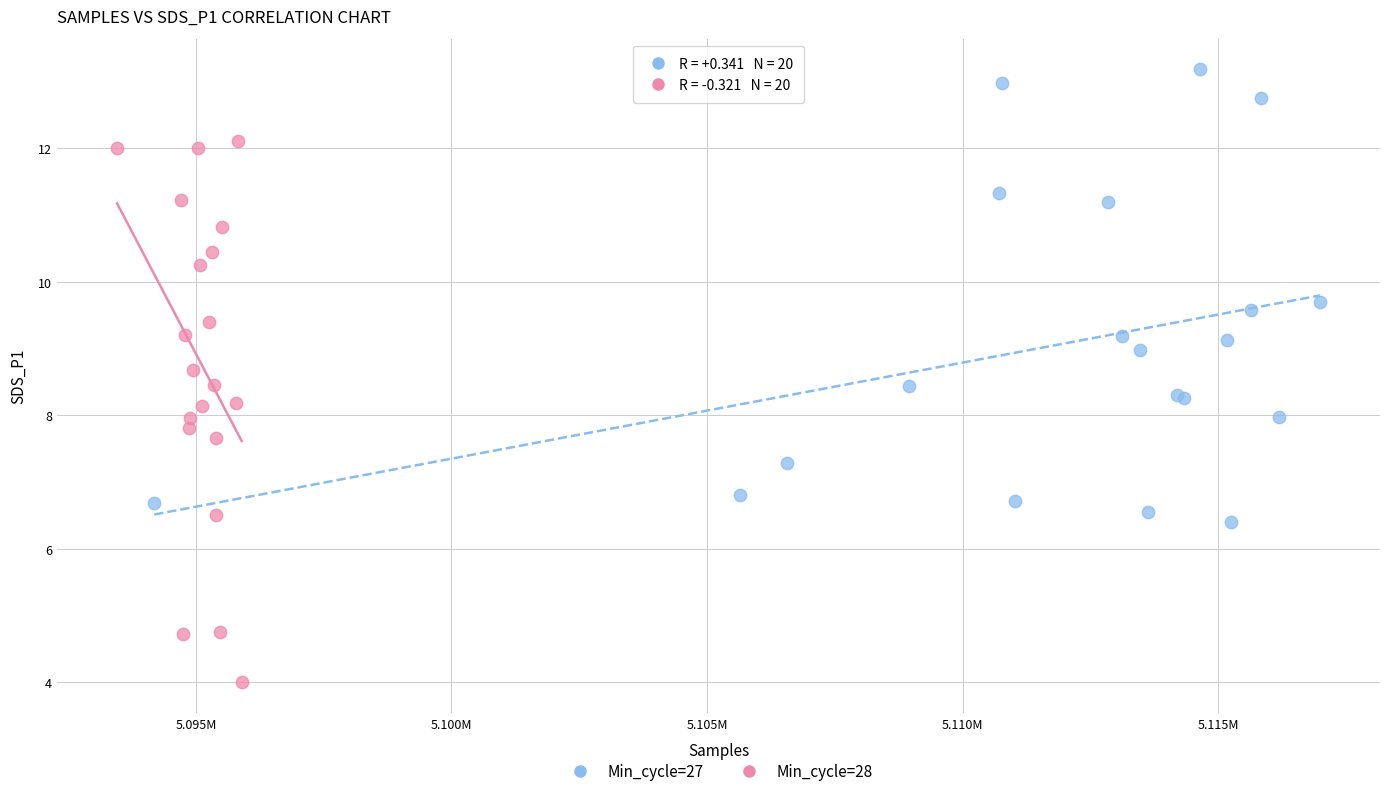

Which series contains the lowest Y value?

Min_cycle=28